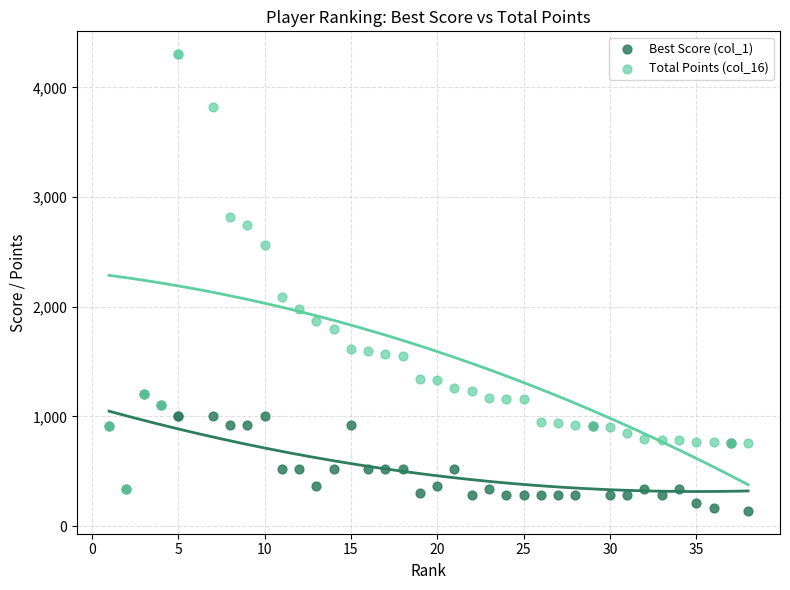

Across all series, what Y value is closest to 2221?

2088